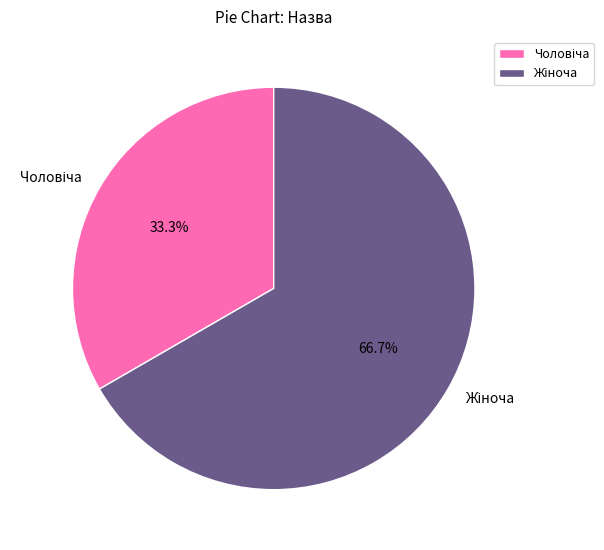

Is there any slice that represents more than half of the pie?

Yes